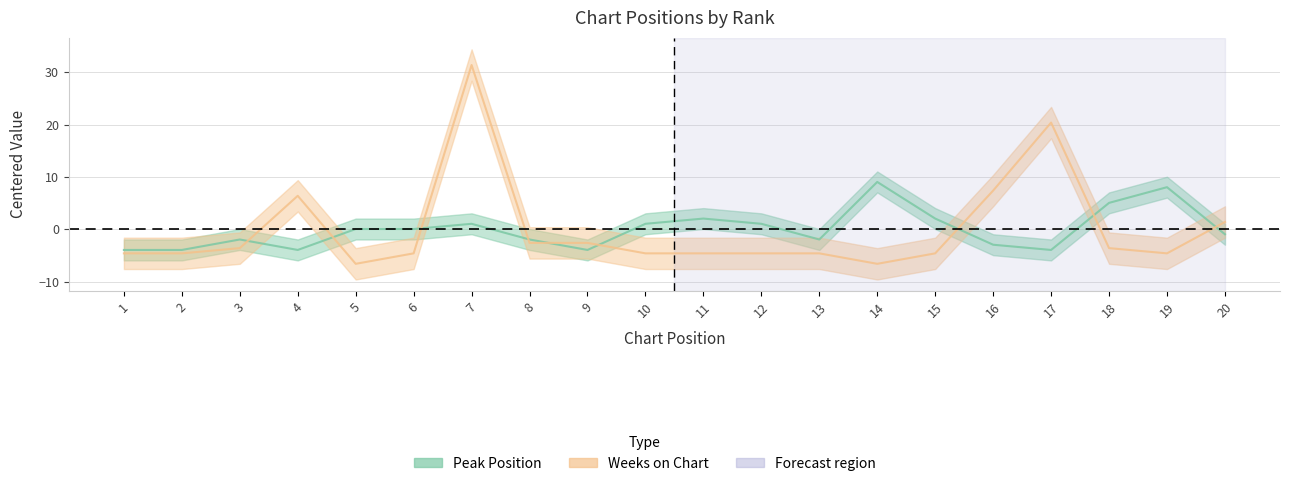

The Peak Position series shows 0.0 at 5. True or false?

True